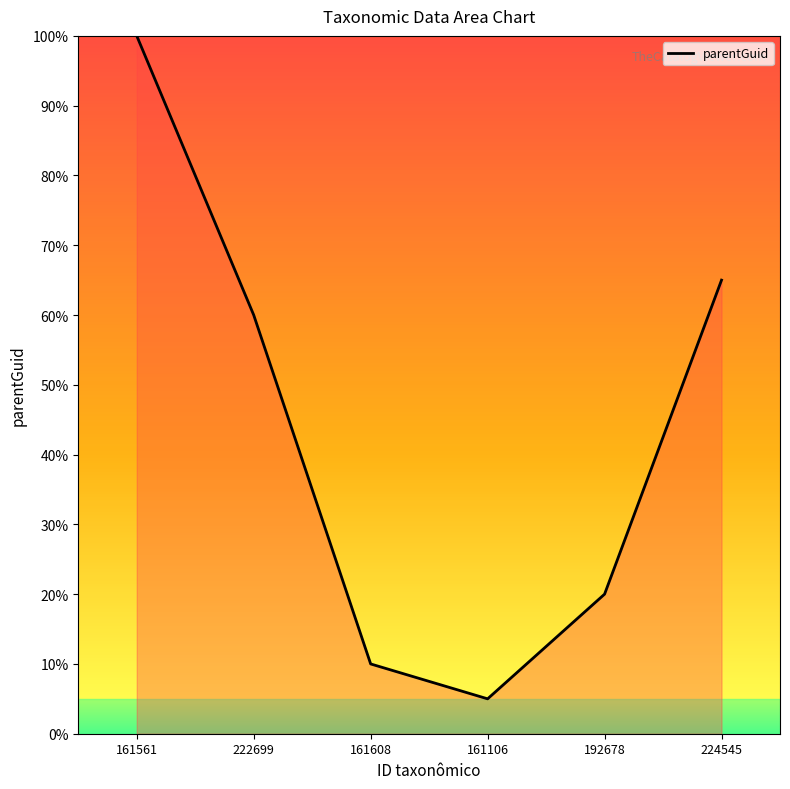

Where is the data nearest to the value 52?

222699